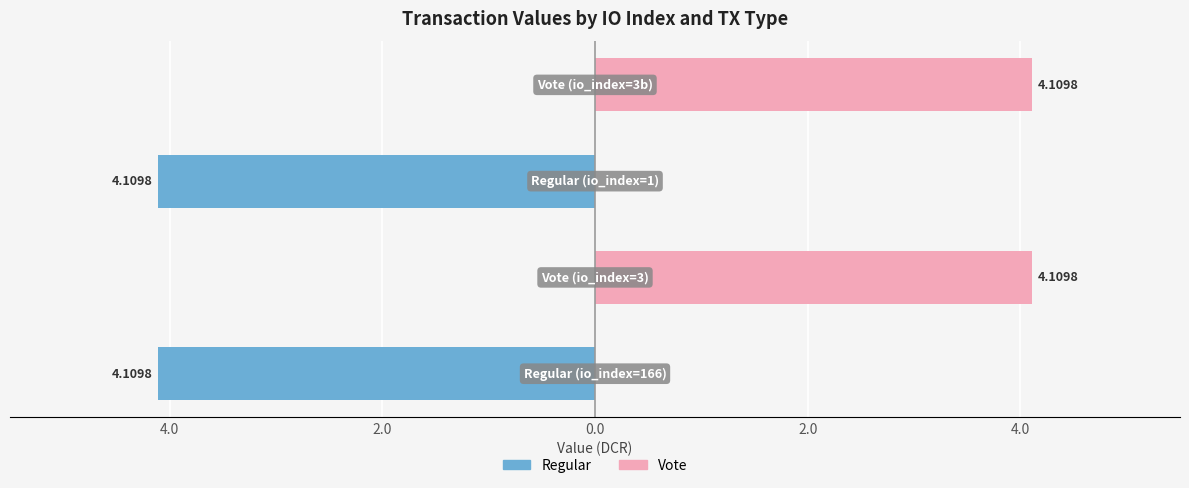

How many categories are shown in the chart?

4